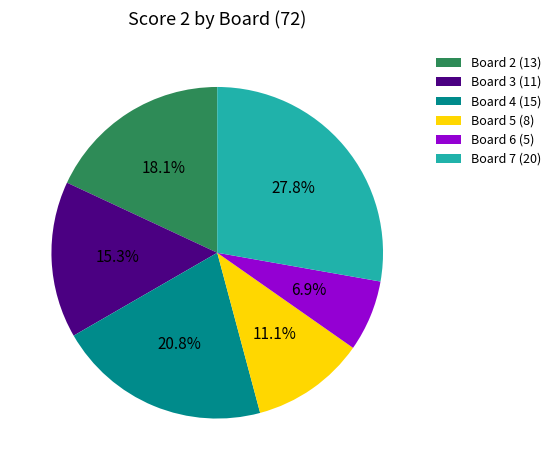

What portion of the pie excludes Board 4 (15)?

79.2%